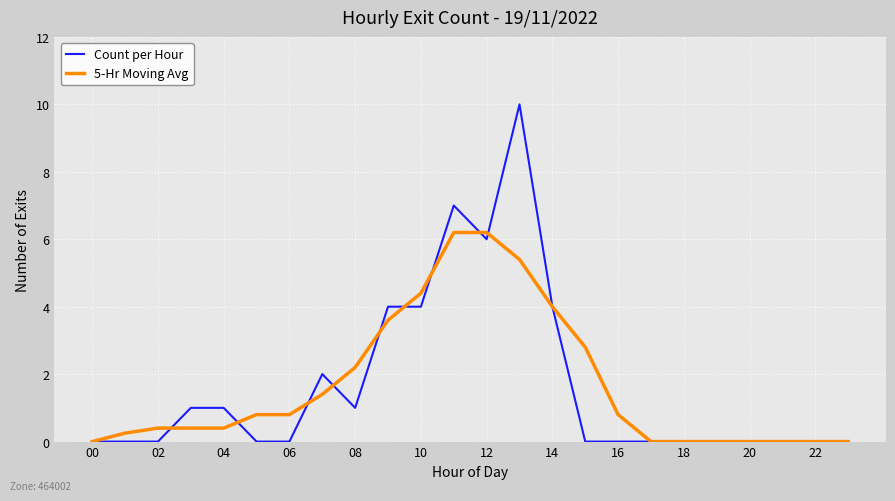

How many lines are shown in the chart?

2